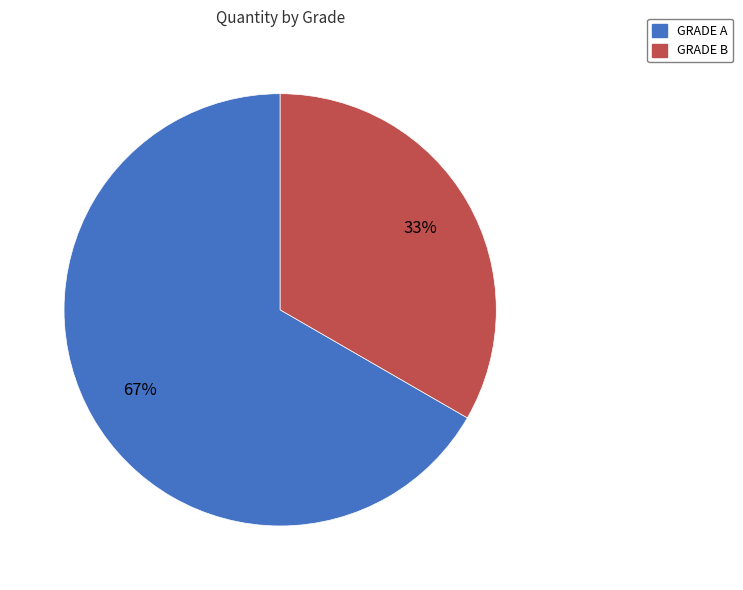

Count the number of slices in the pie.

2